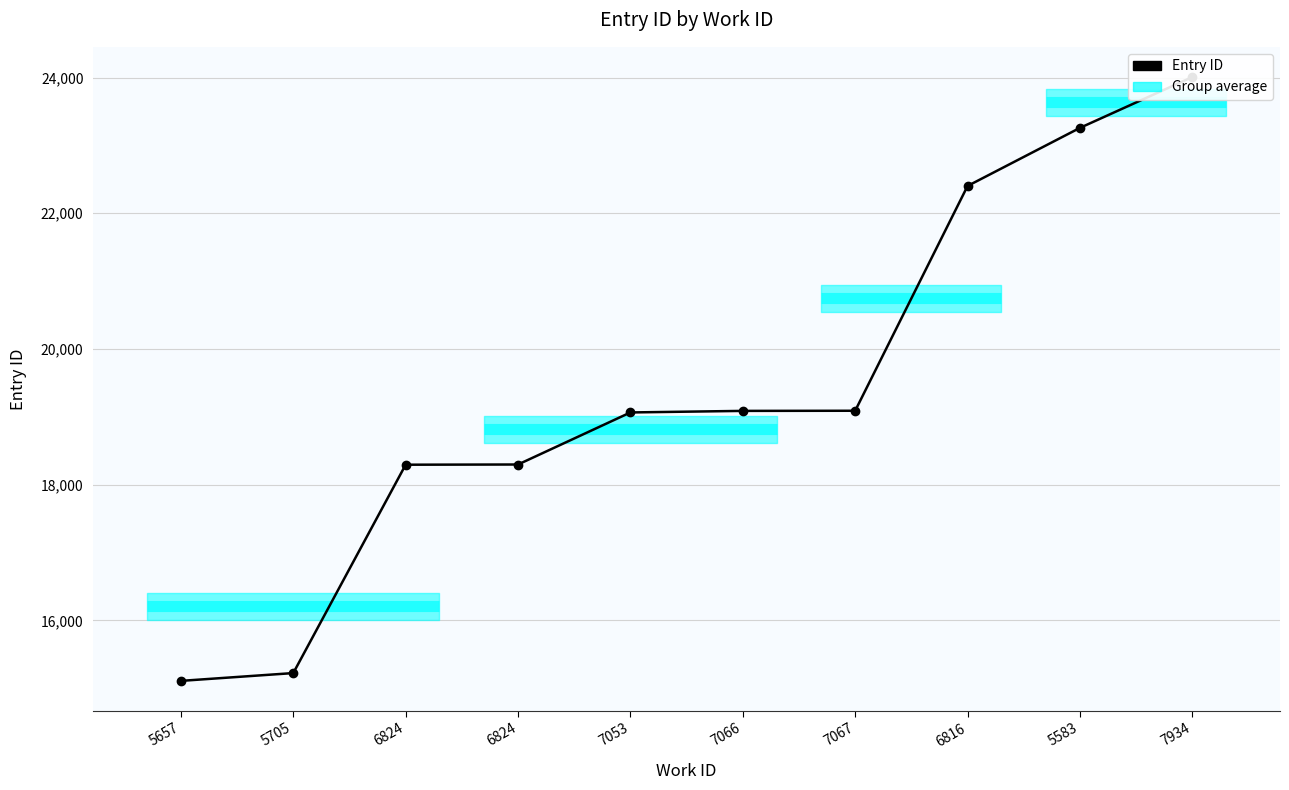

The value at 7067 is 27908. True or false?

False